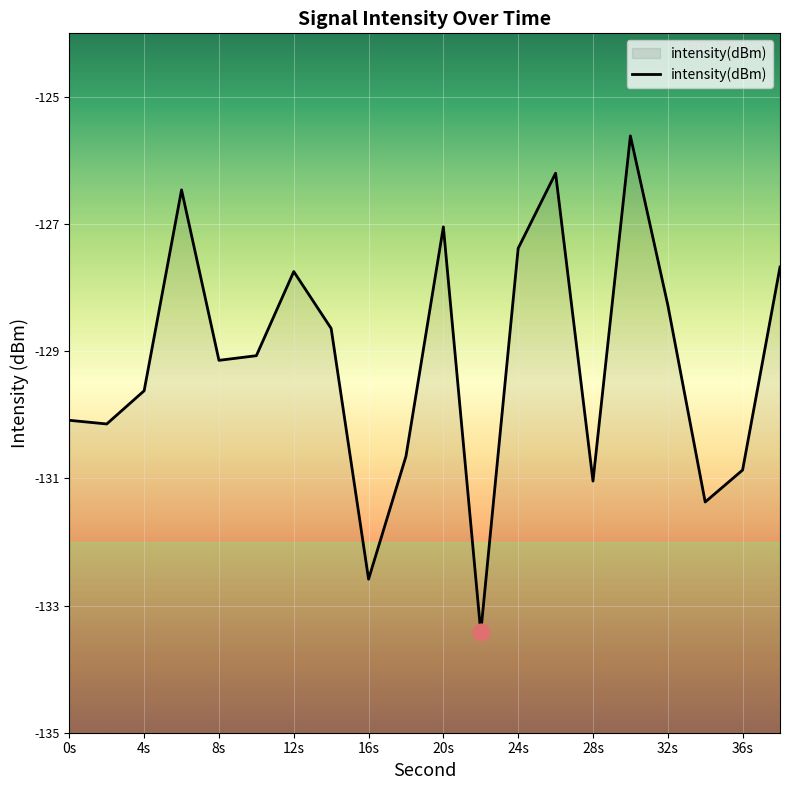

What is the difference between the maximum and minimum values?

7.8